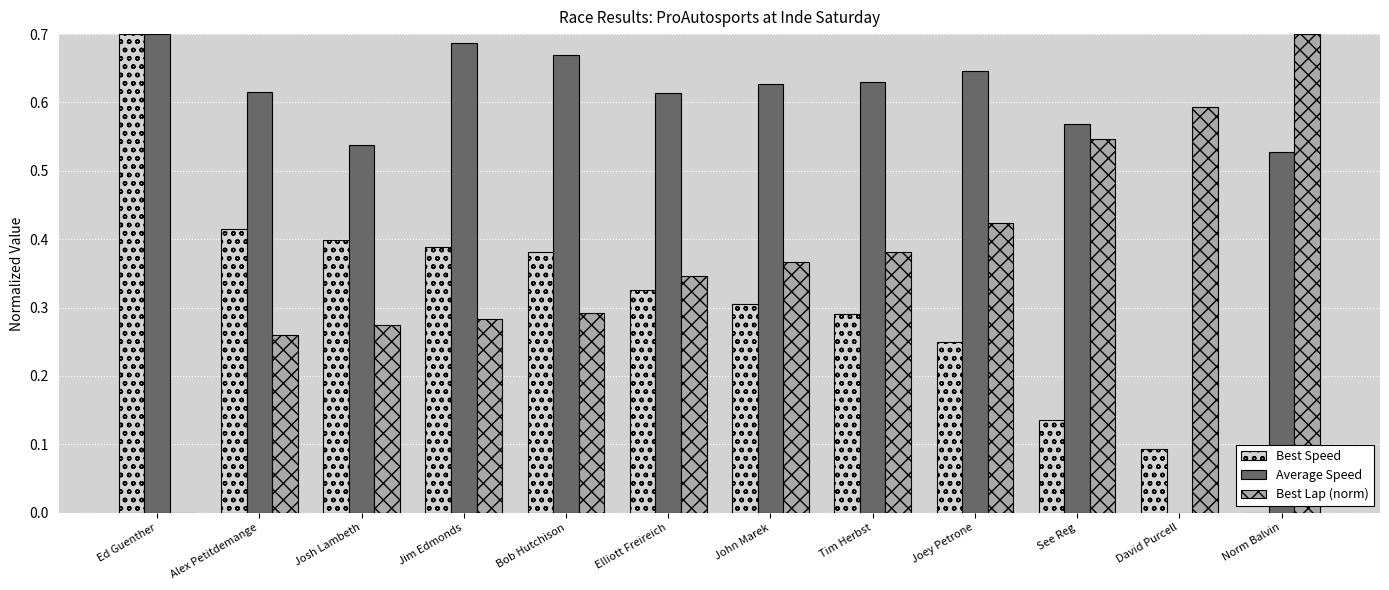

How many groups of bars are there?

12